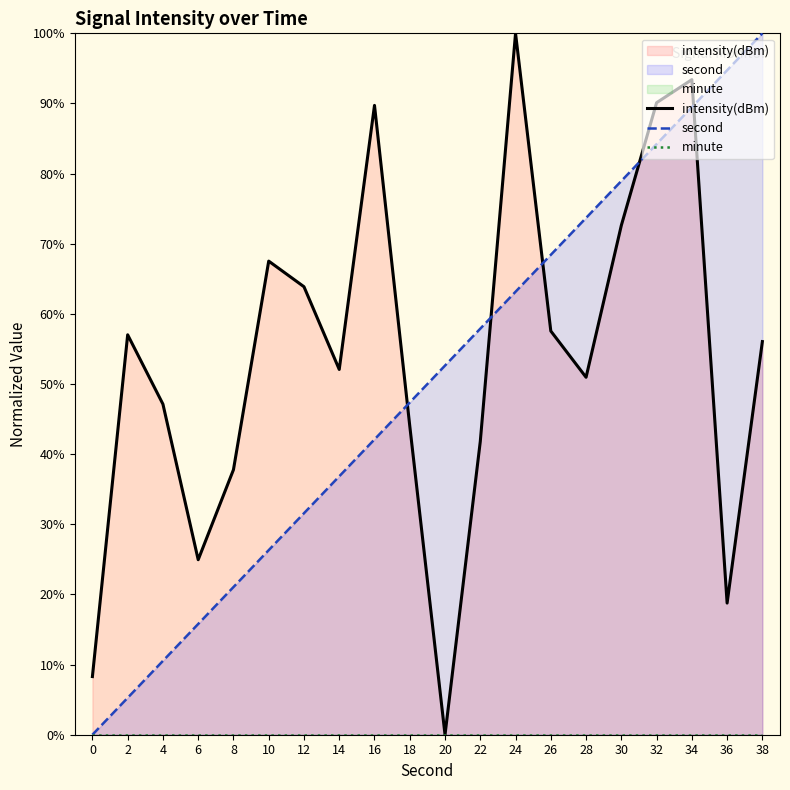

True or false: second and intensity(dBm) cross at least once.

True